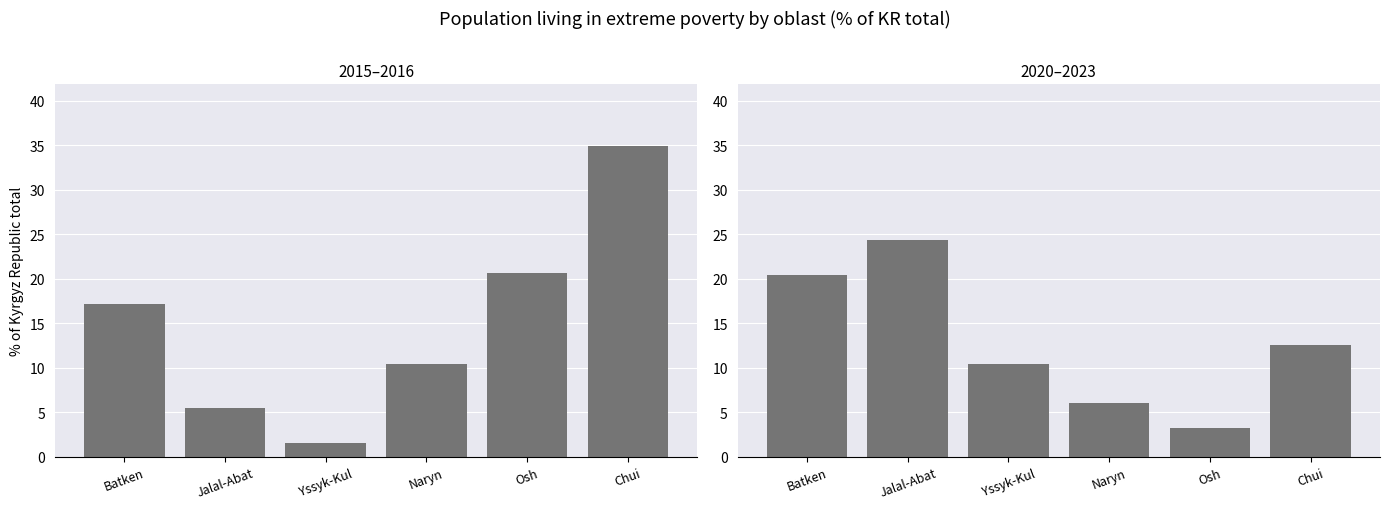

True or false: the data shows 21.0 at Chui.

False